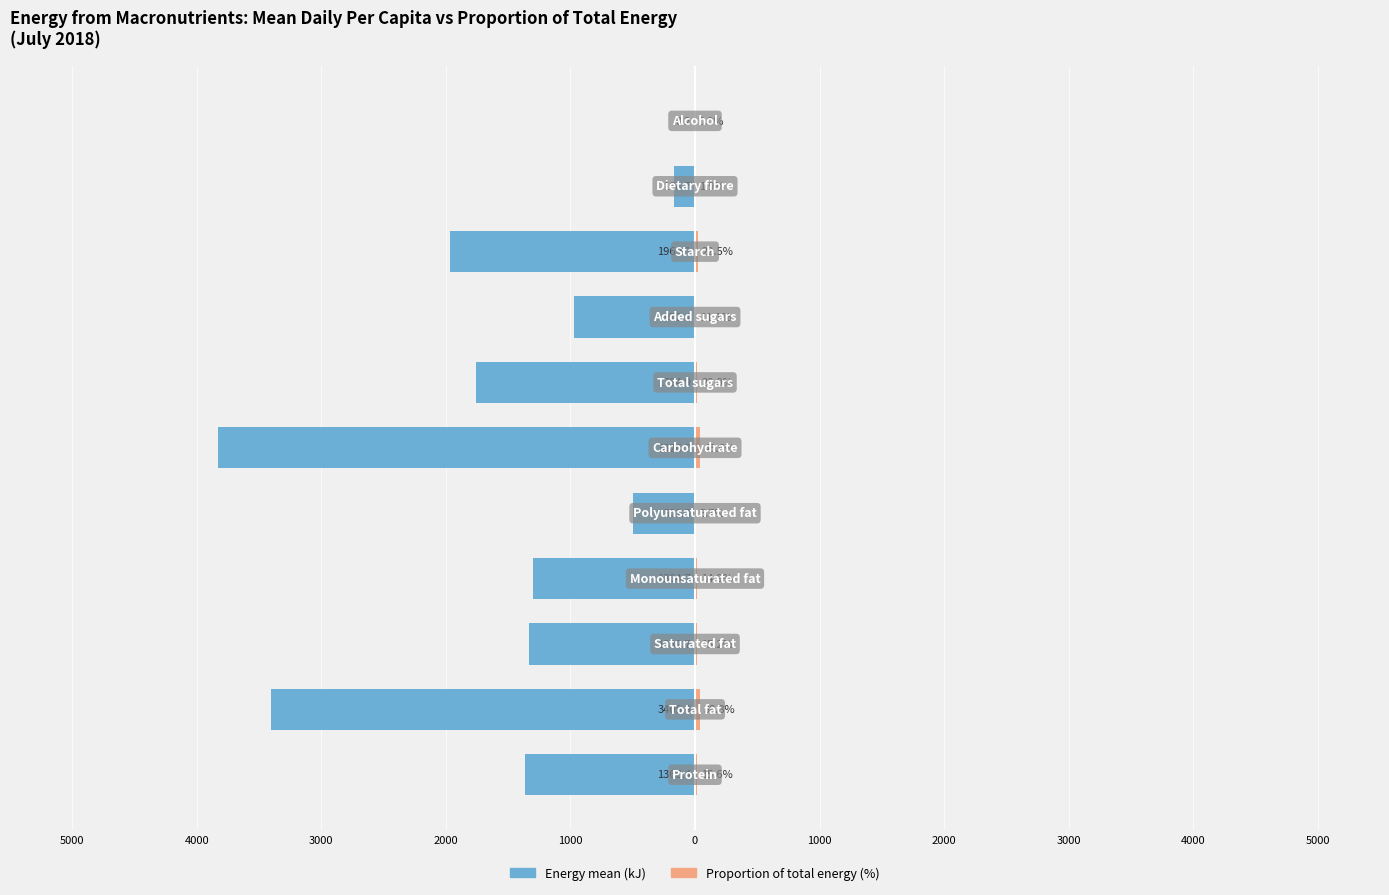

At how many categories does at least one series exceed -284?

11